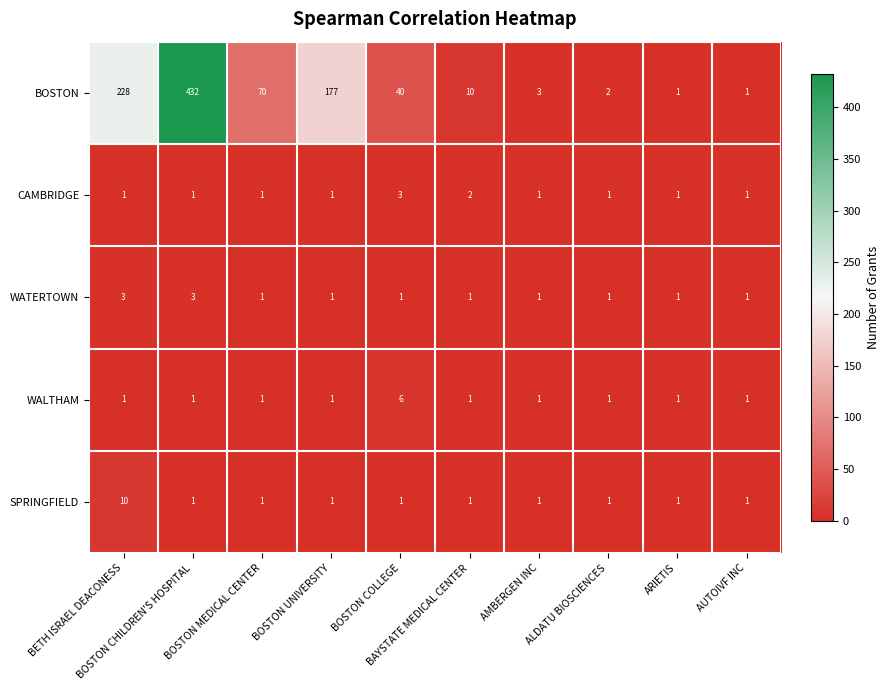

What is the greatest value displayed?

432